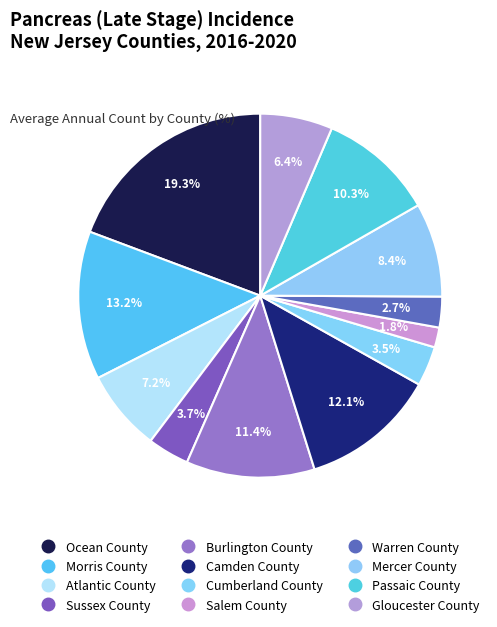

Count the number of slices in the pie.

12